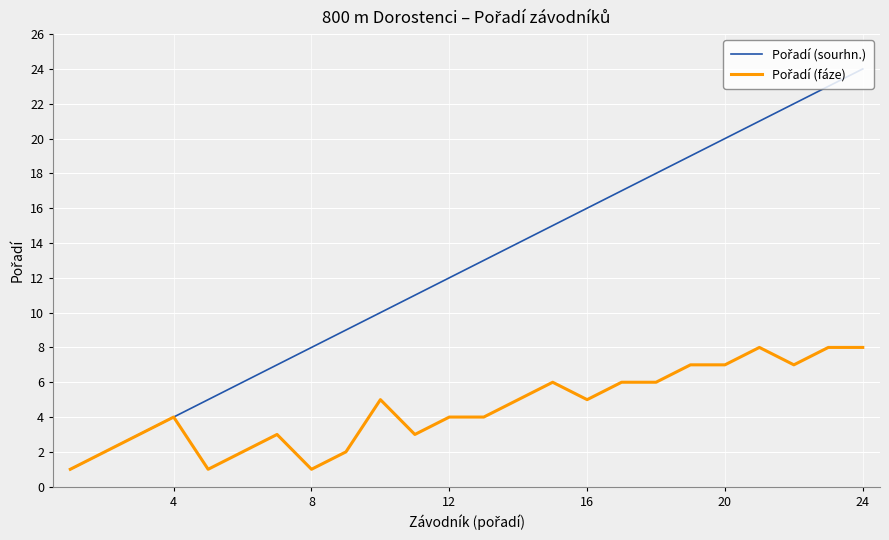

What is the maximum value shown in the chart?

24